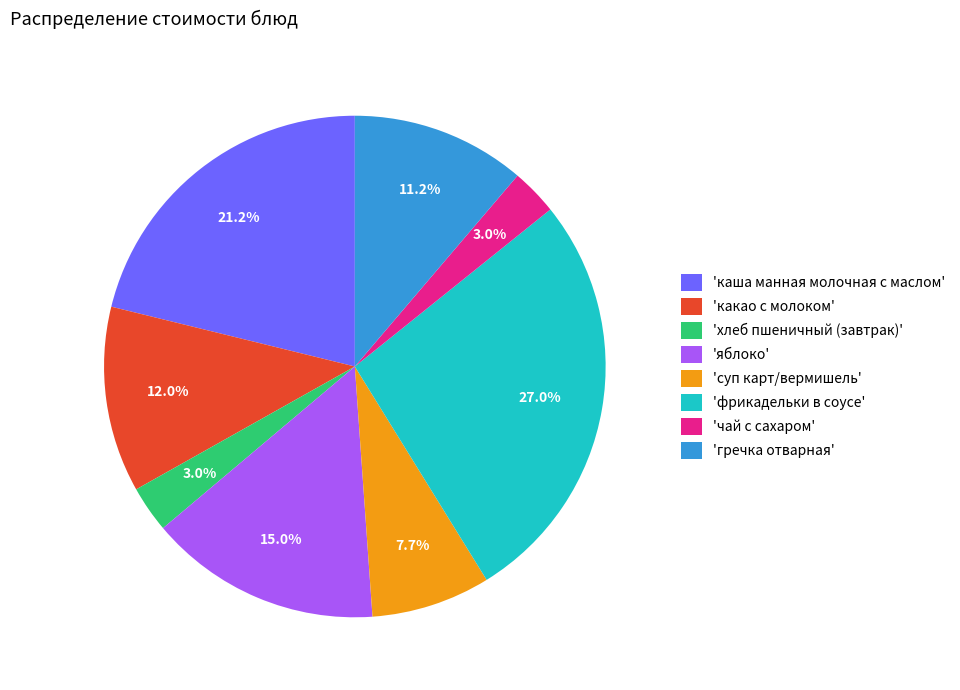

Which category has the biggest portion of the pie?

'фрикадельки в соусе'